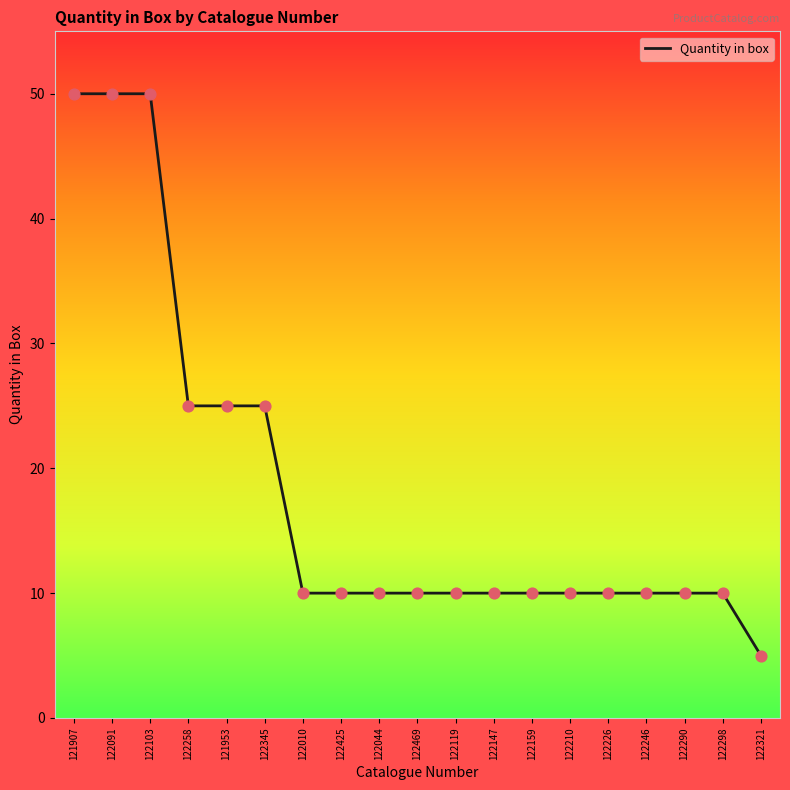

What is the ratio of the value at 121907 to the value at 122010?

5.0